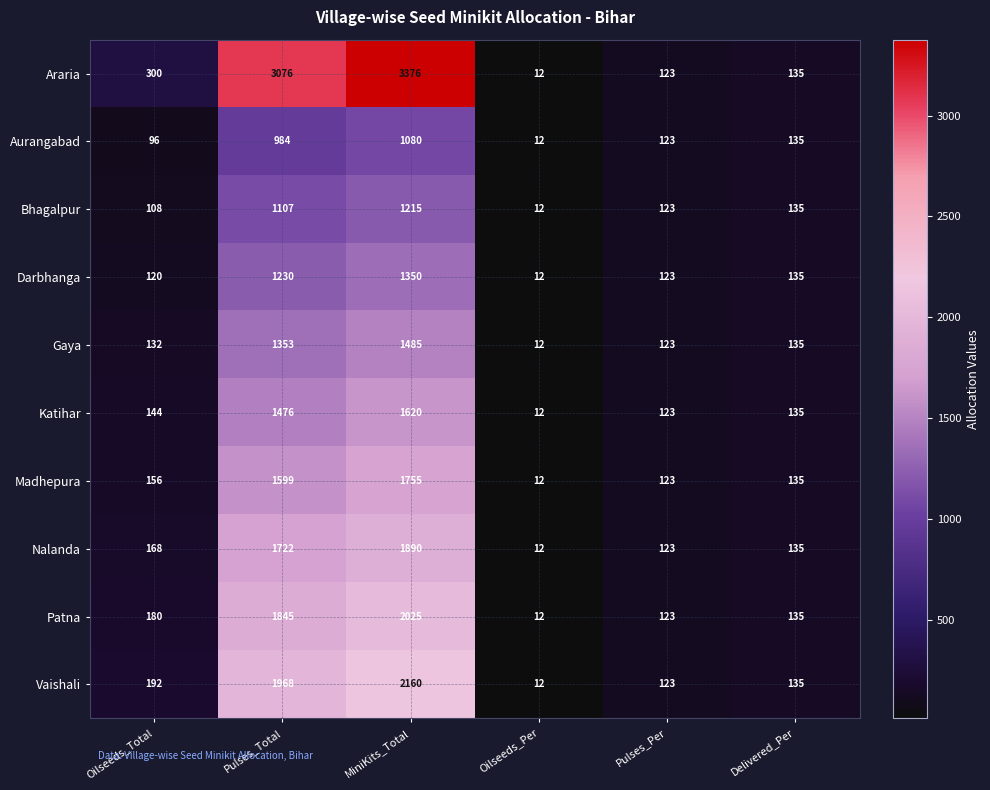

Rank the series at Oilseeds_Total from highest to lowest value.

Araria, Vaishali, Patna, Nalanda, Madhepura, Katihar, Gaya, Darbhanga, Bhagalpur, Aurangabad